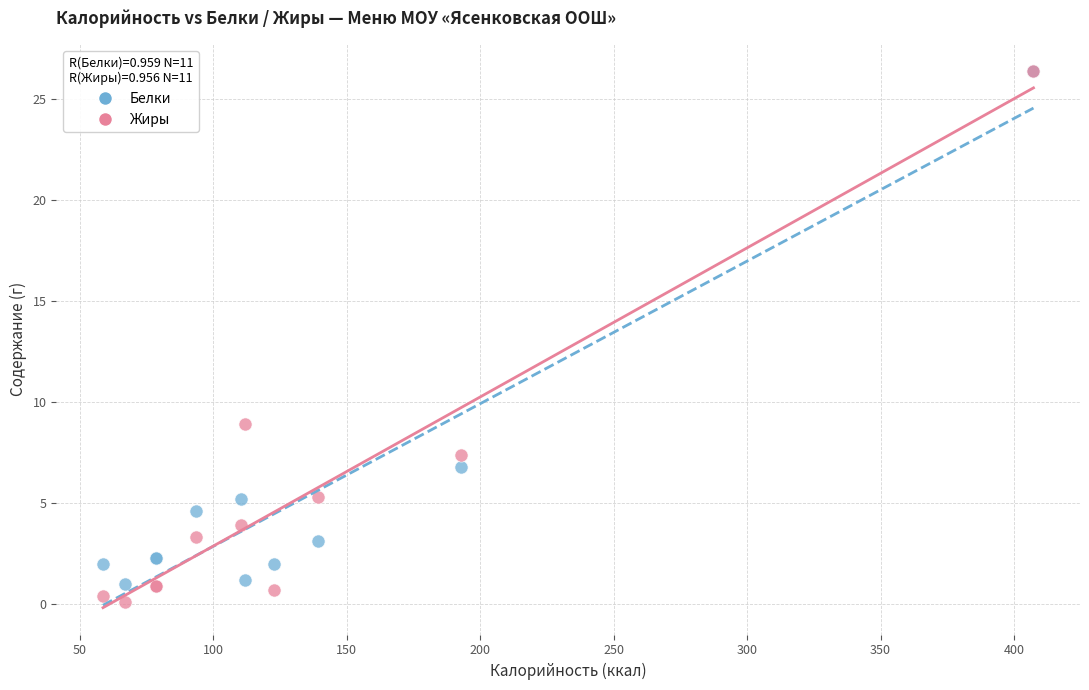

In the Белки series, what Y value is closest to 13?

6.8